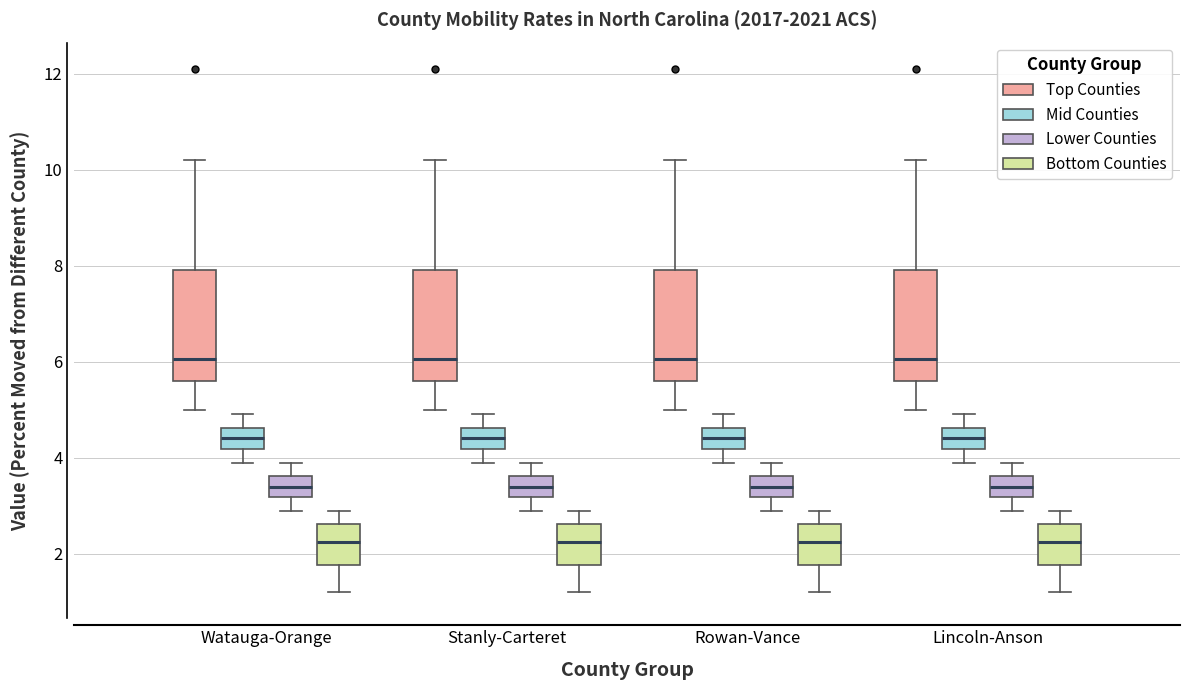

Where does the upper whisker of the box for Watauga-Orange (Lower Counties) end on the y-axis? The values are not printed on the chart, so give them approximately, as read against the axis.

4.0